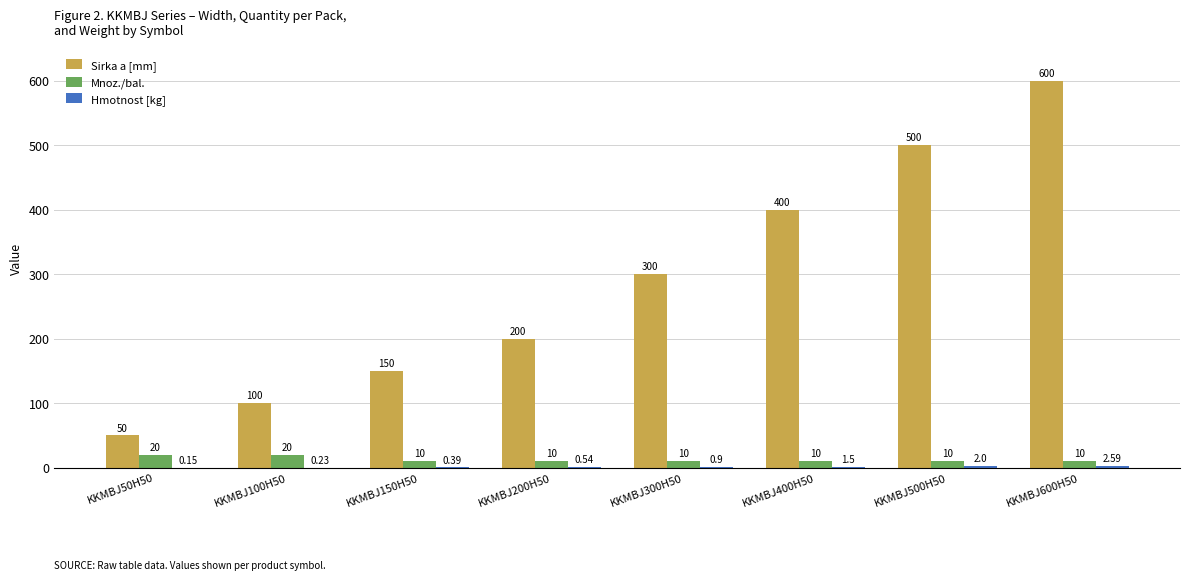

Which series changed the most between KKMBJ100H50 and KKMBJ500H50?

Sirka a [mm]